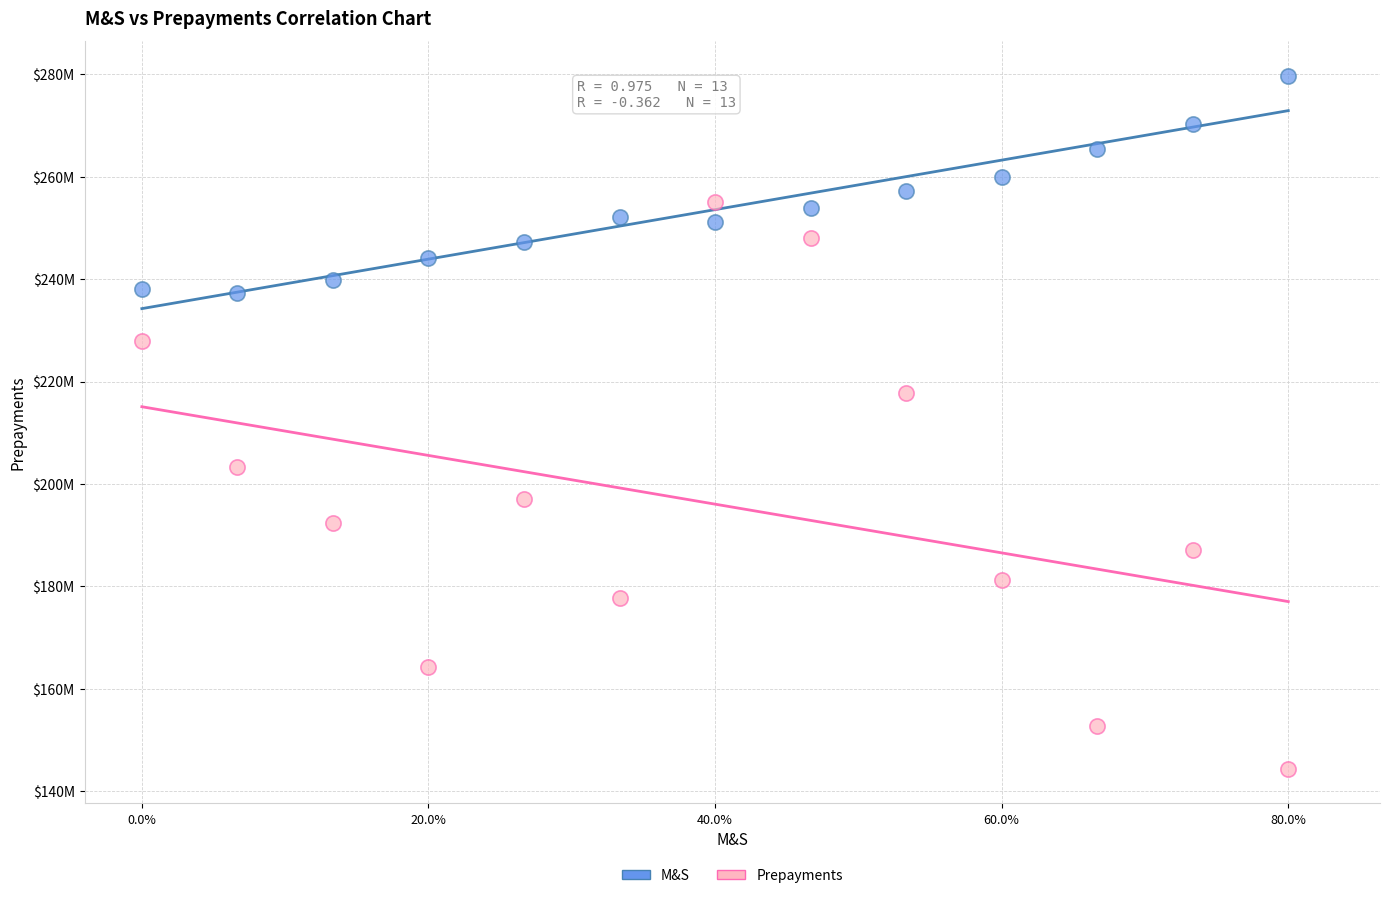

What are all the series names shown in the legend?

M&S, Prepayments